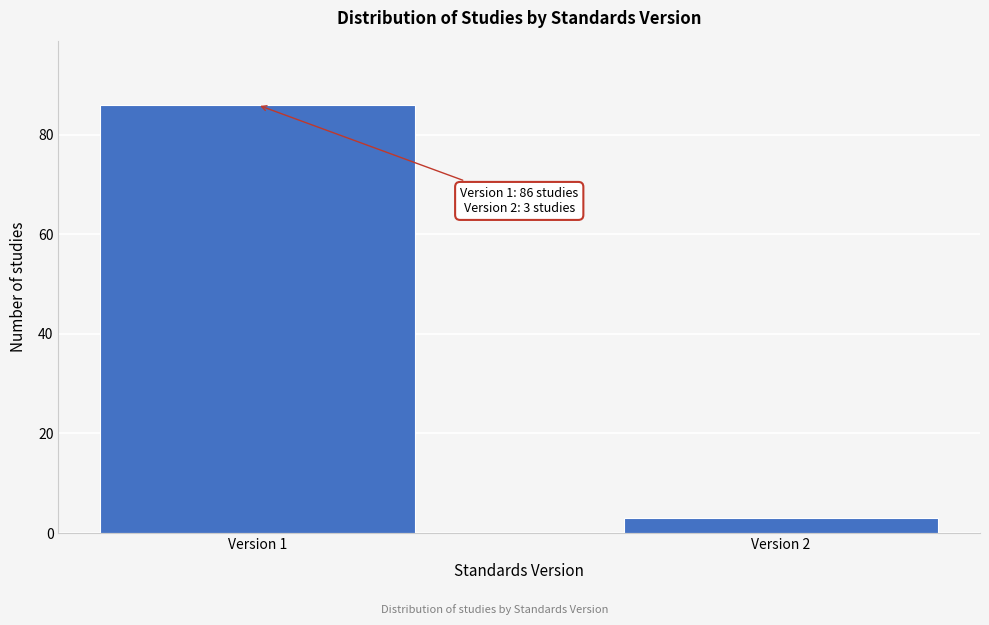

Reading left to right, transcribe all the data shown in this chart.

86	3